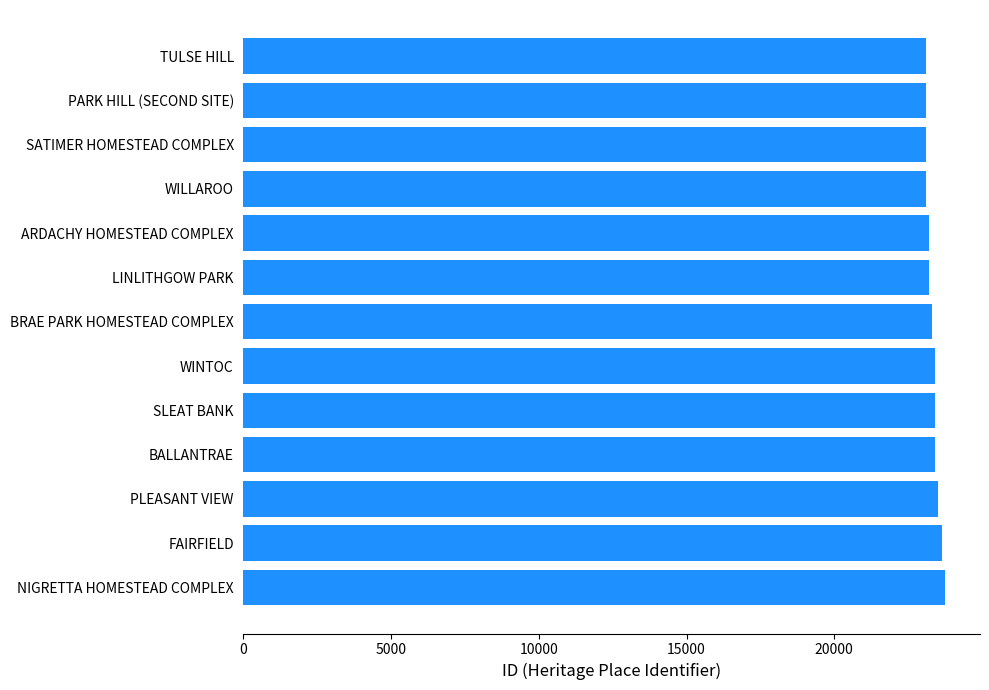

Is it true that the value at WINTOC is 34242?

False